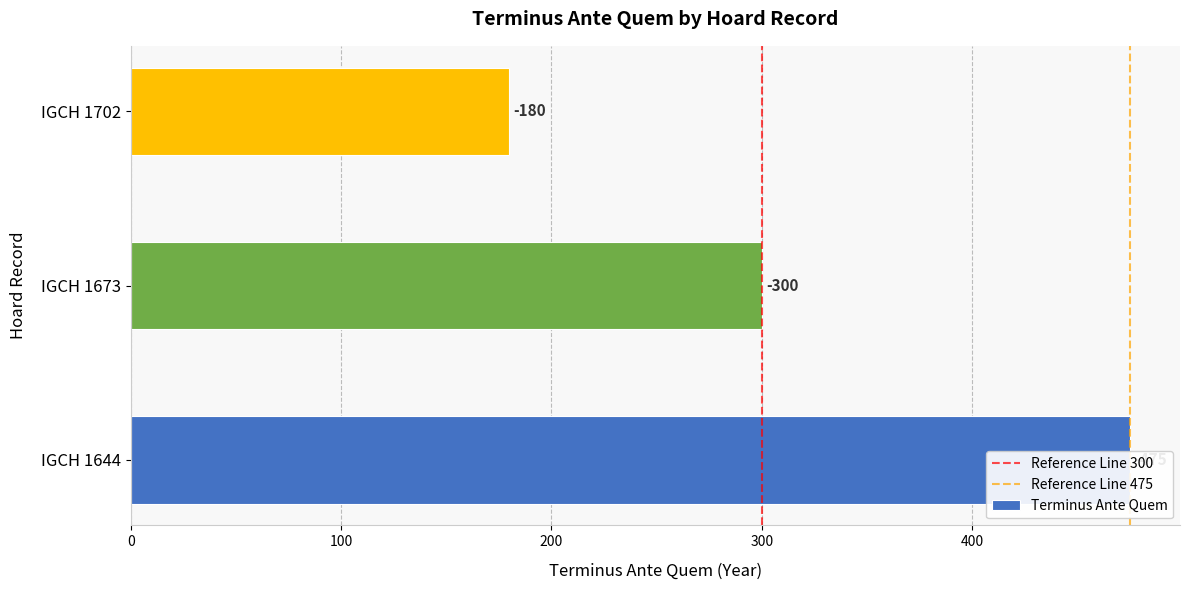

Reading left to right, list all the values displayed in this chart.

IGCH 1644=475	IGCH 1673=300	IGCH 1702=180